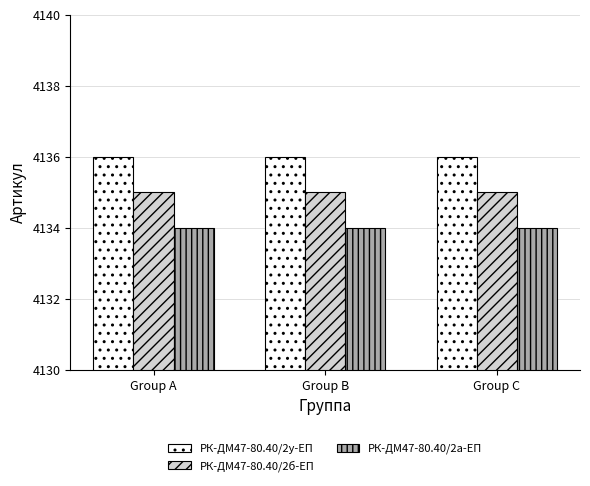

How many groups of bars are there?

3